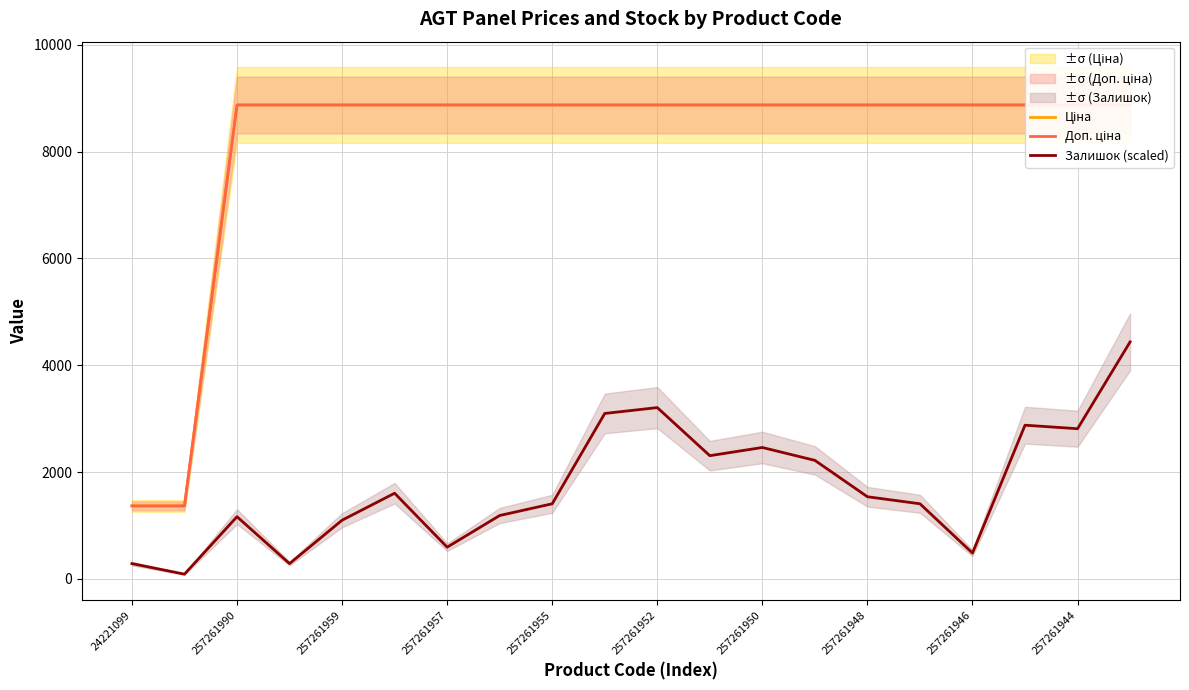

What is the minimum value shown in the chart?

87.9